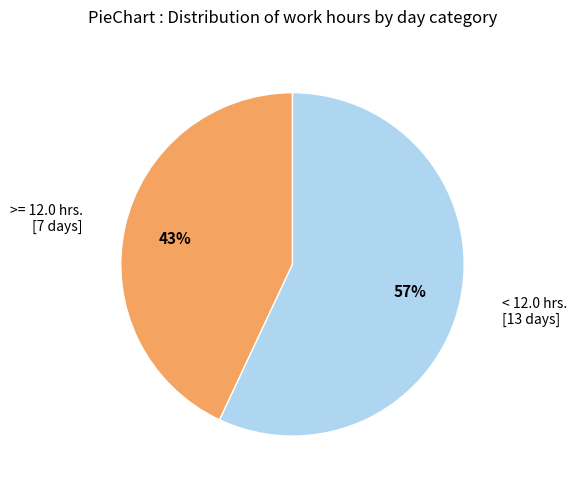

Is the sum of < 12.0 hrs. [13 days] and >= 12.0 hrs. [7 days] greater than half?

Yes